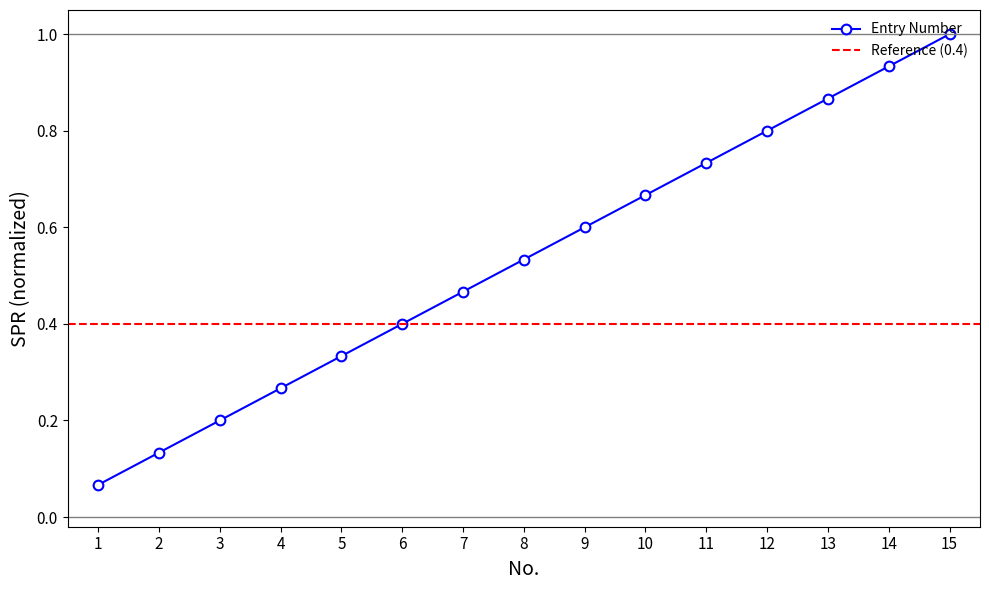

What is the average value?

0.5